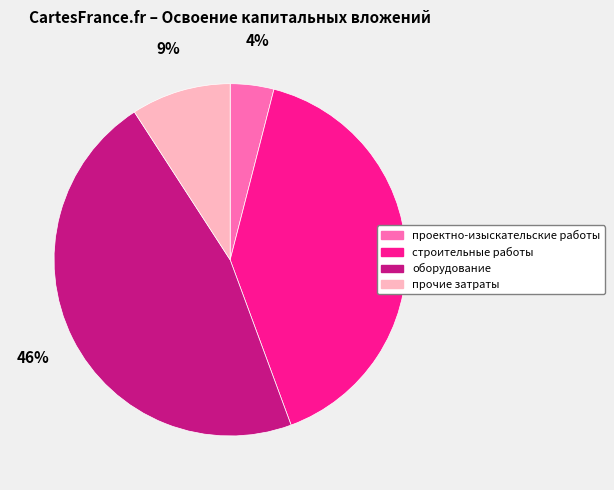

Combined, do прочие затраты and оборудование account for over 50%?

Yes